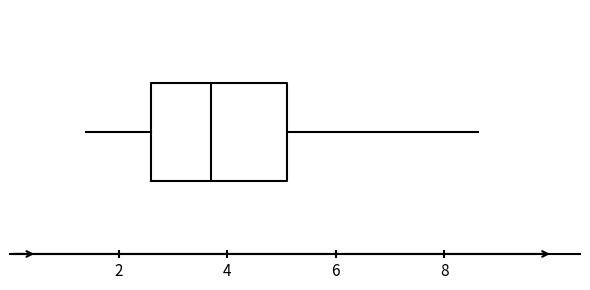

Transcribe this box plot: give where the median line is, the range the box spans, and where the two whiskers end, as read against the x-axis. The values are not printed on the chart, so give them approximately, as read against the axis.

median 3.8, box 2.6 to 5.2, whiskers 1.4 to 8.6